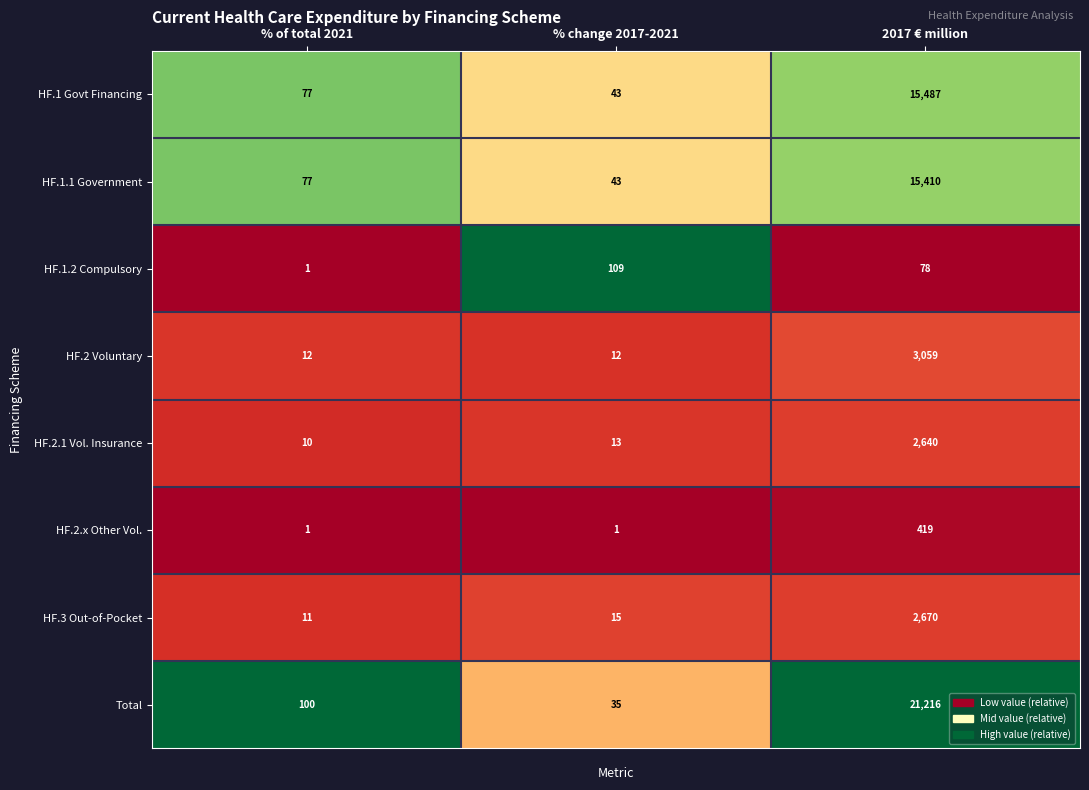

Read the HF.1.1 Government value at % of total 2021, to the nearest 100.

100